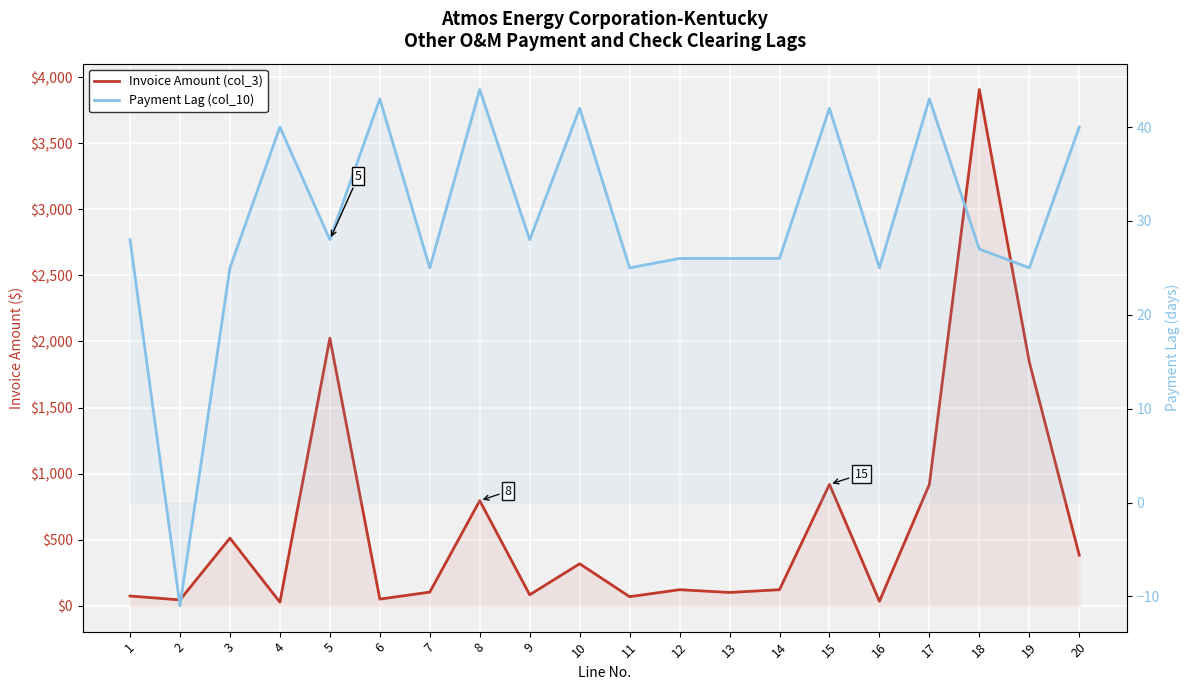

How many interior local peaks does the Payment Lag (col_10) series have?

6